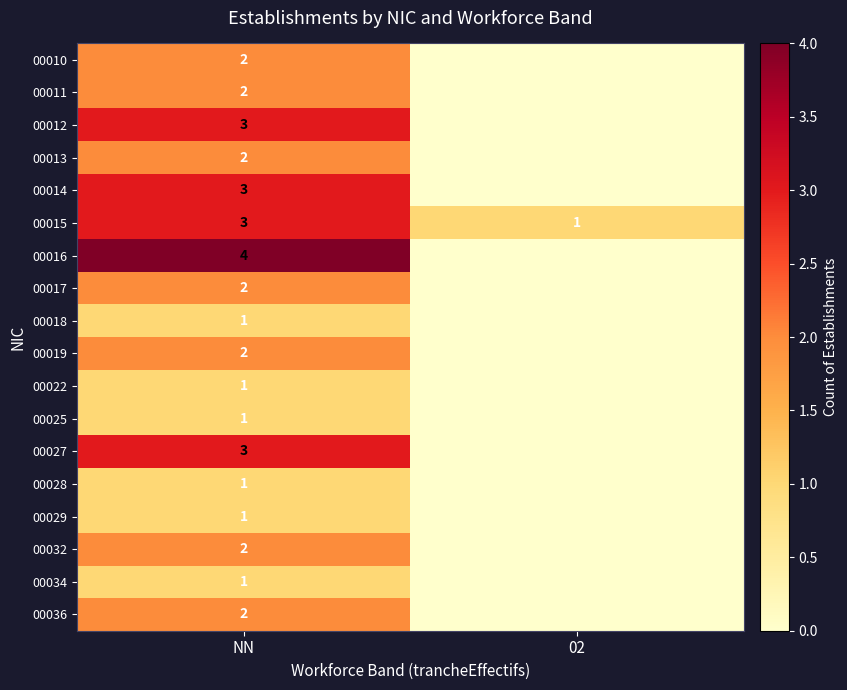

The value of 00015 at NN is 2. True or false?

False